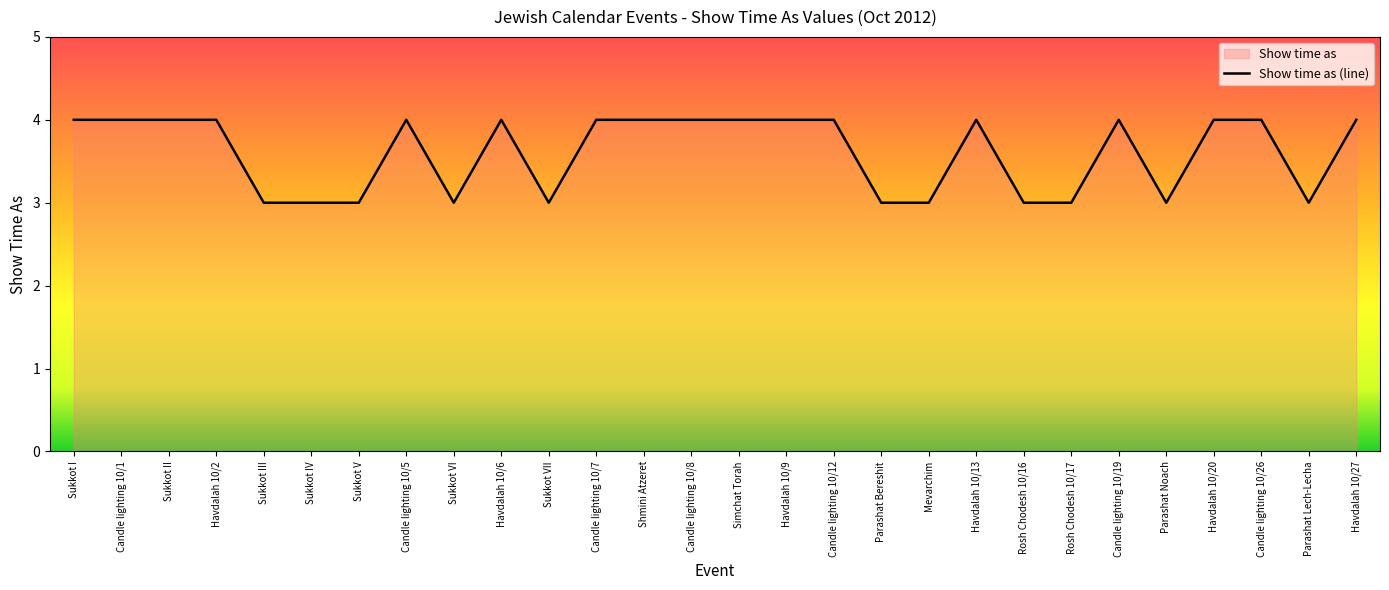

Reading left to right, transcribe all the data shown in this chart.

4	4	4	4	3	3	3	4	3	4	3	4	4	4	4	4	4	3	3	4	3	3	4	3	4	4	3	4